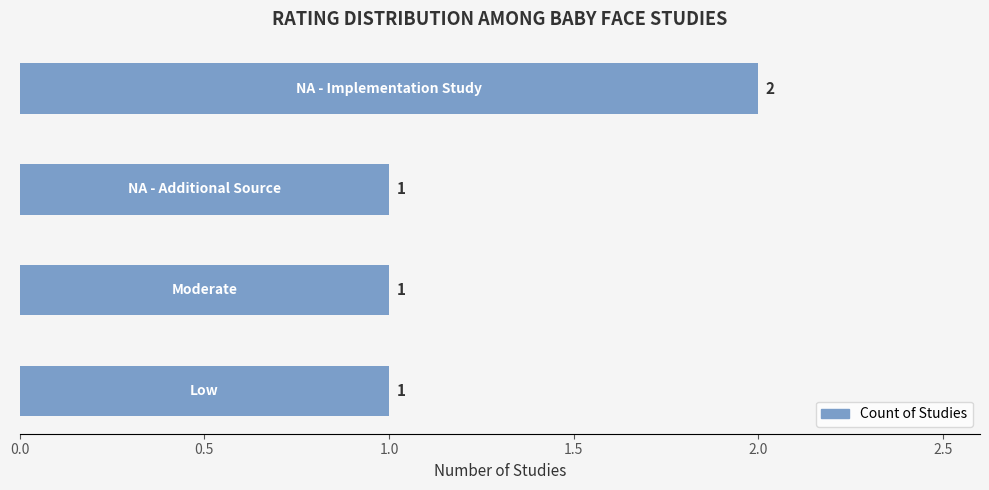

What is the sum of all values?

5